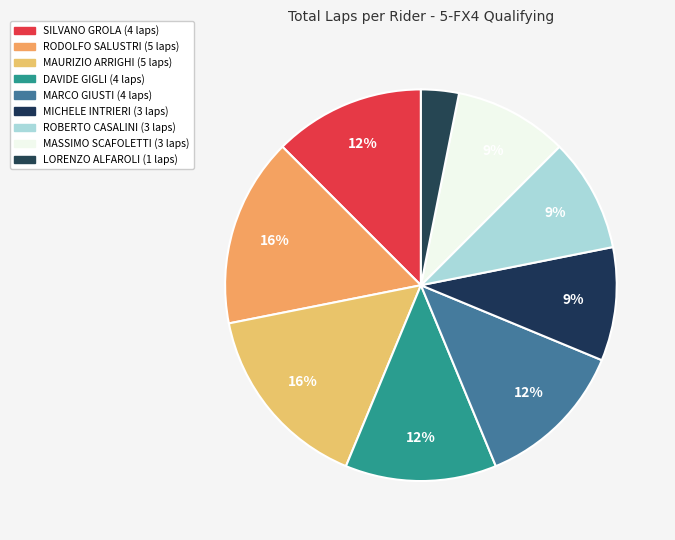

True or false: MICHELE INTRIERI accounts for 9% of the total.

True